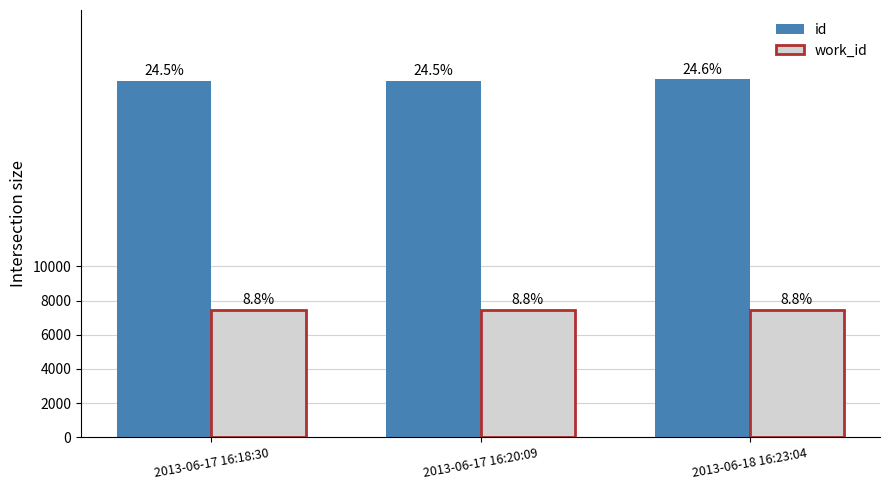

What is the label of the 1st bar from the left?

2013-06-17 16:18:30